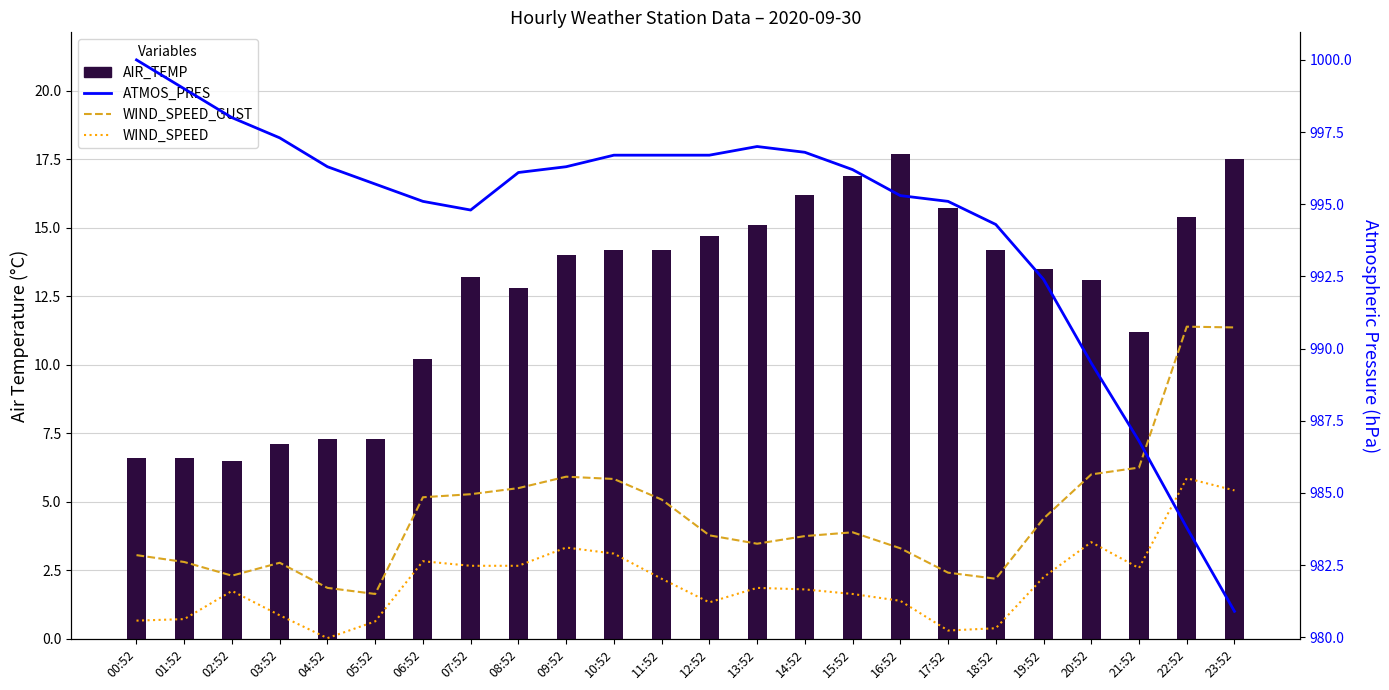

Which series has the widest spread of values?

ATMOS_PRES